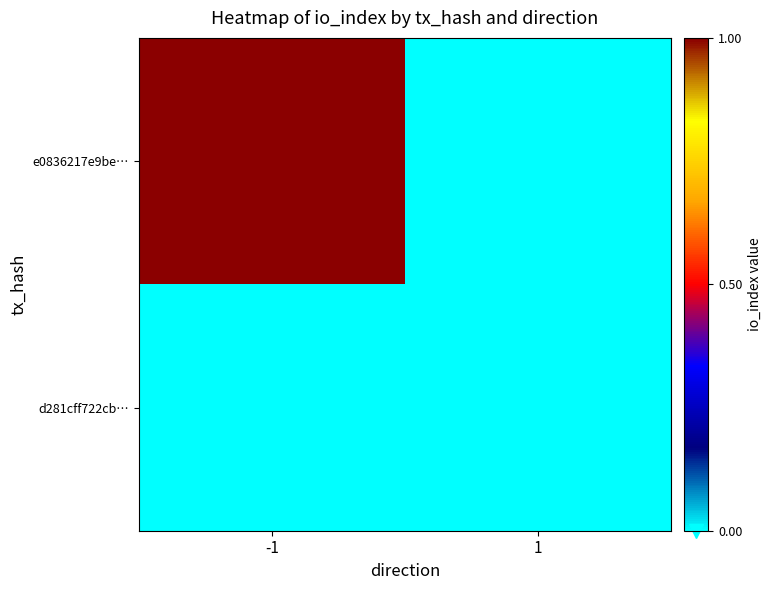

Reading left to right, list all the values displayed in this chart.

e0836217e9be…: -1=1	1=0
d281cff722cb…: -1=0	1=0